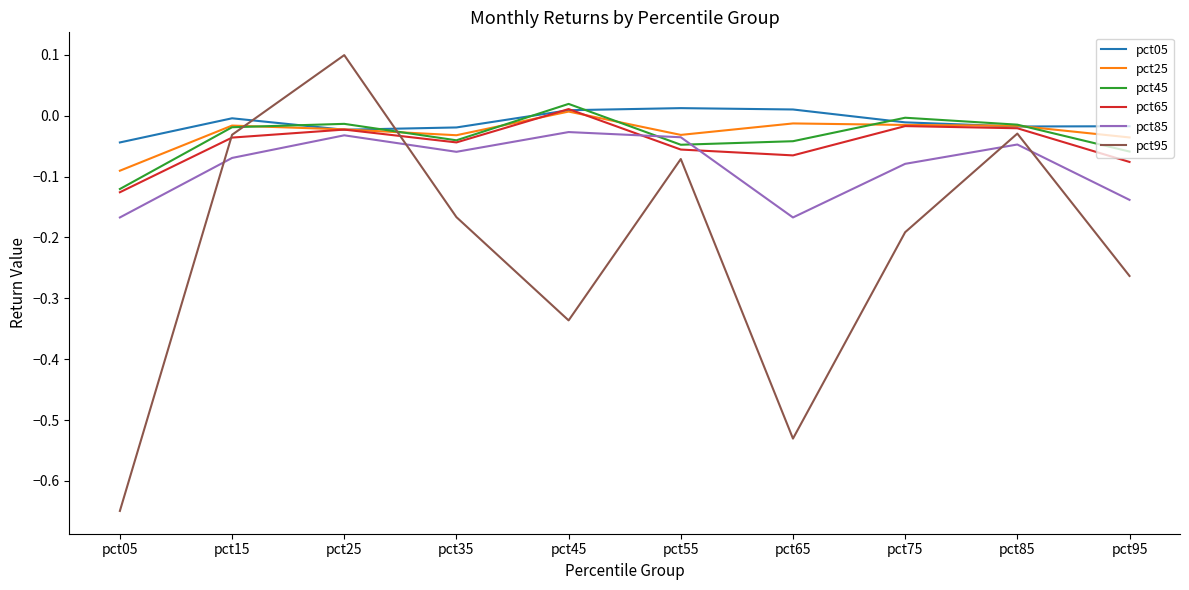

What is the difference between the maximum and second lowest values in the pct65 series?

0.1